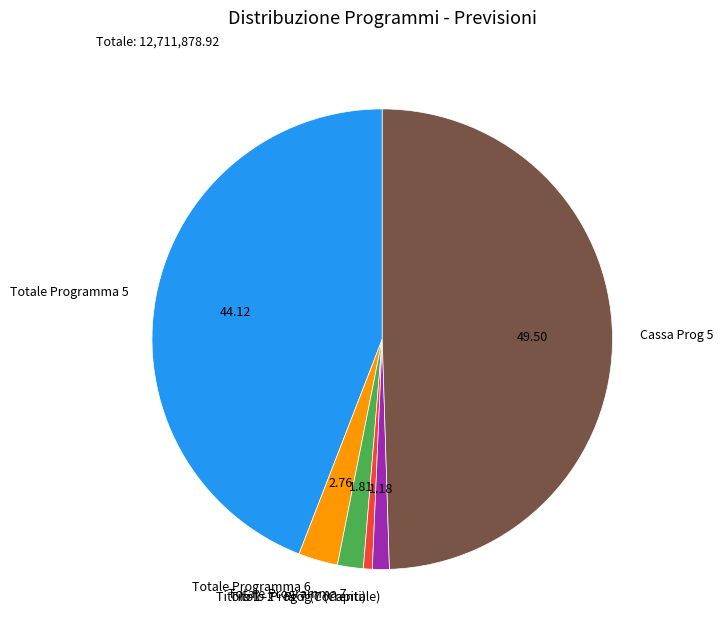

Is Titolo 1 - Prog 7 (Correnti) the majority of the pie?

No